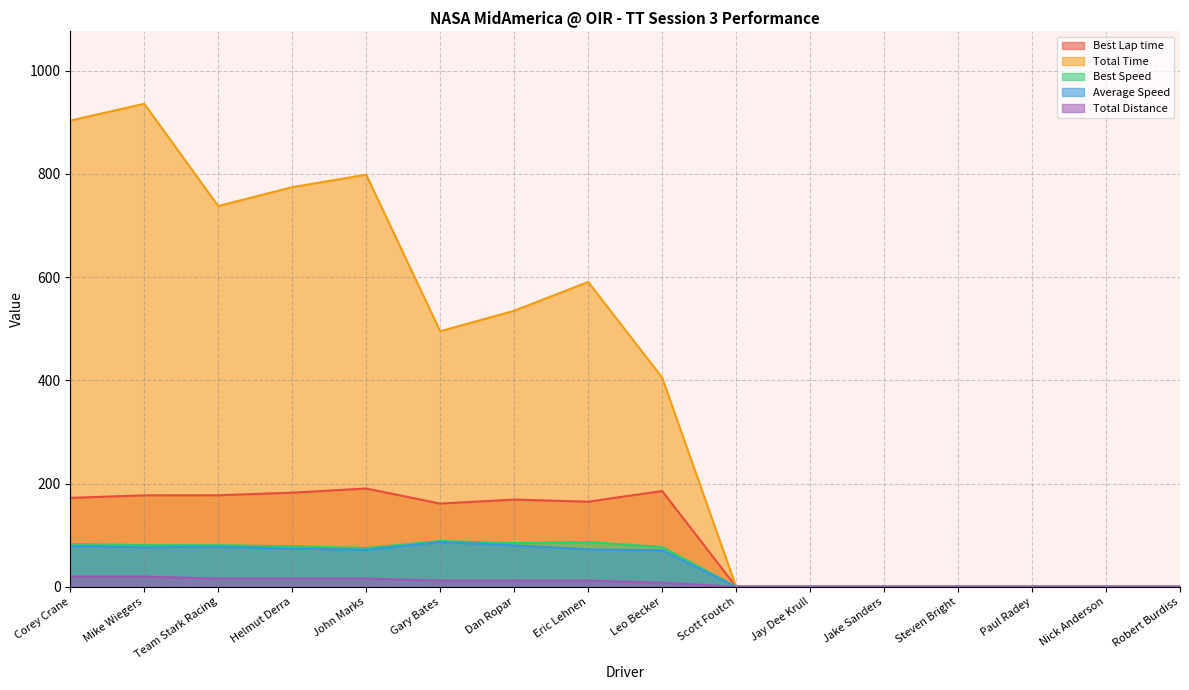

At Paul Radey, list the series in order from largest to smallest.

Best Lap time, Total Time, Best Speed, Average Speed, Total Distance